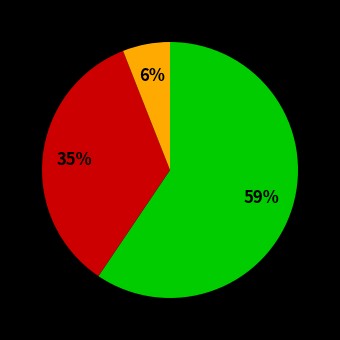

Does any single category account for the majority?

Yes